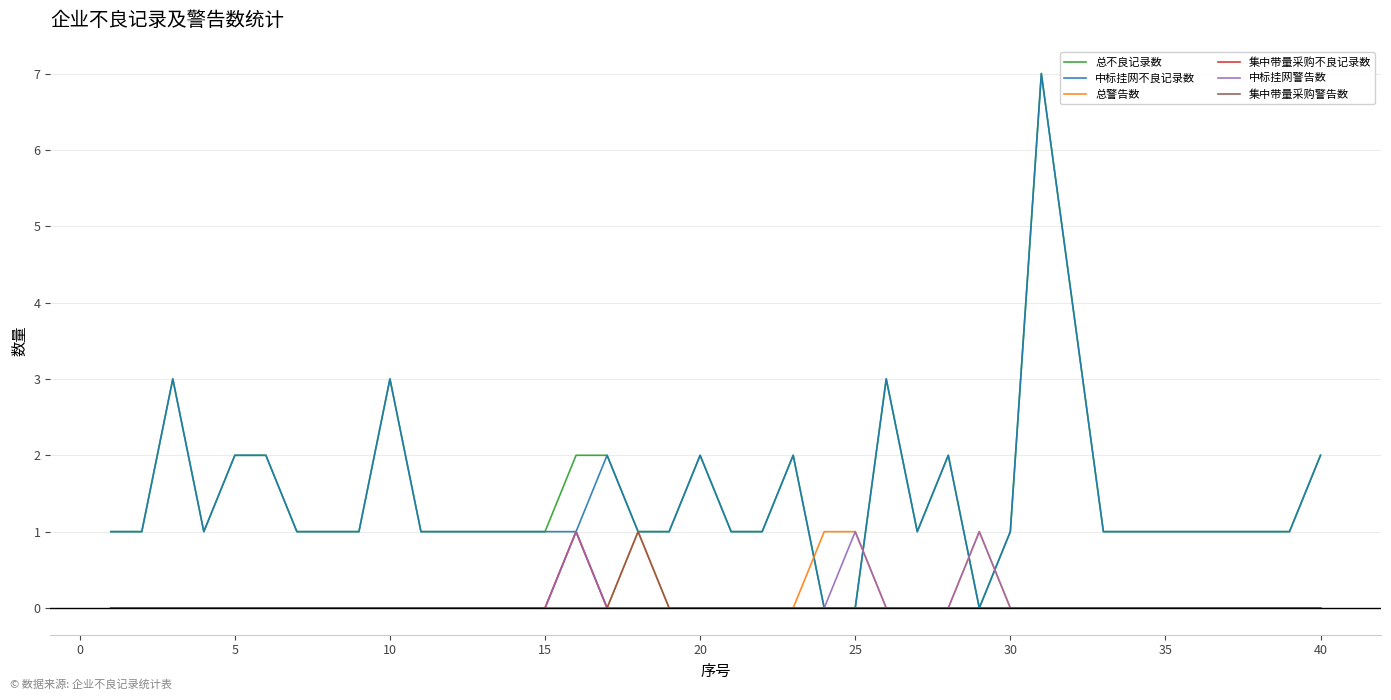

What is the maximum value for 总不良记录数?

7